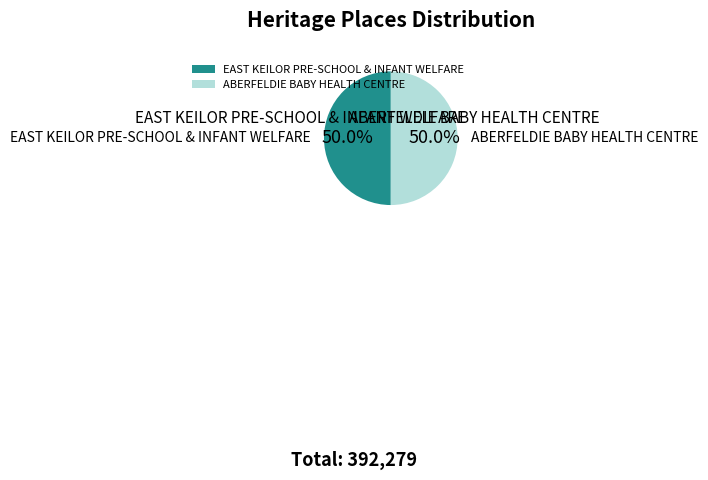

What is the total percentage of EAST KEILOR PRE-SCHOOL & INFANT WELFARE and ABERFELDIE BABY HEALTH CENTRE?

100.0%